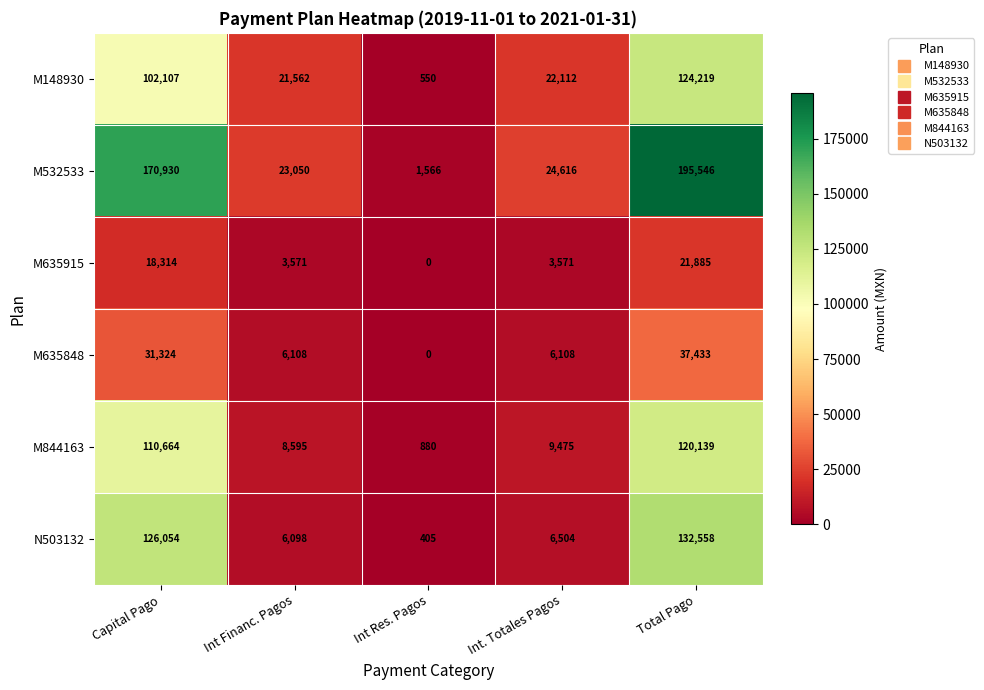

The value of M635848 at Total Pago is 13964. True or false?

False